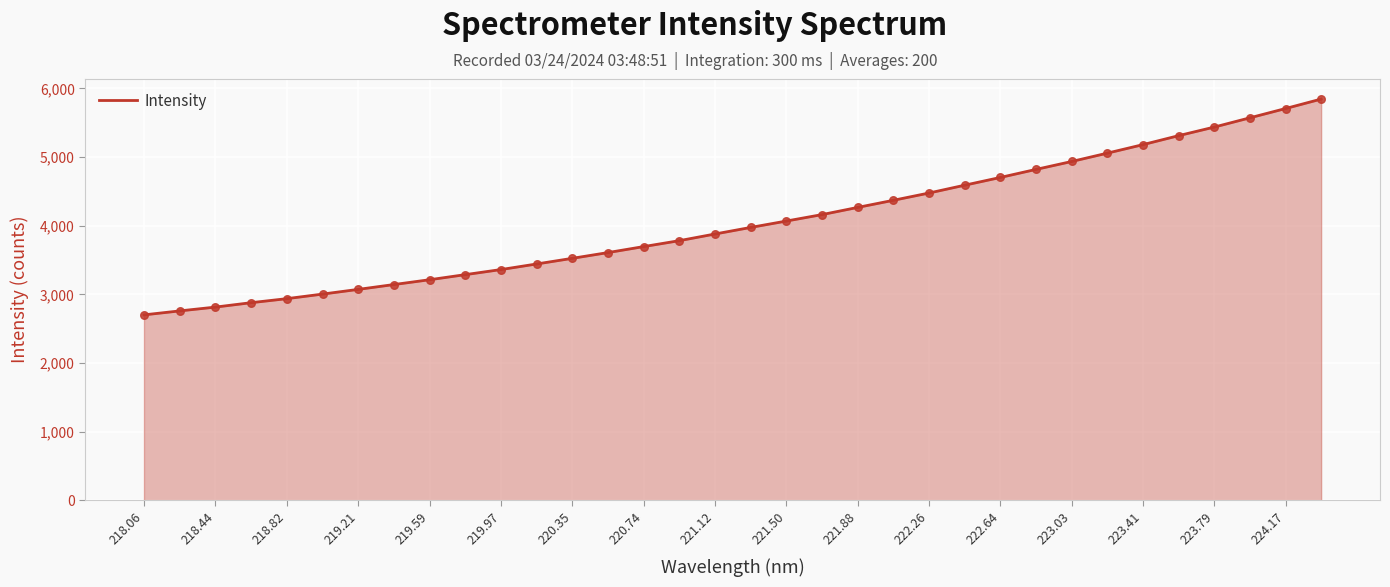

What is the greatest value displayed?

5845.6